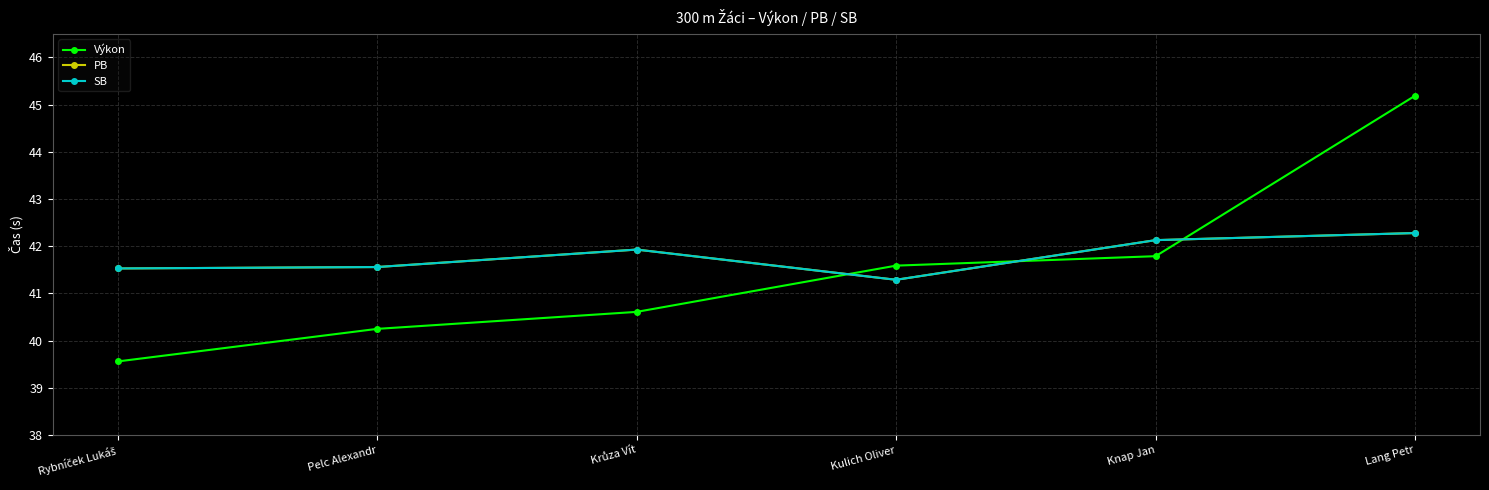

True or false: SB has more than 2 interior local peaks.

False